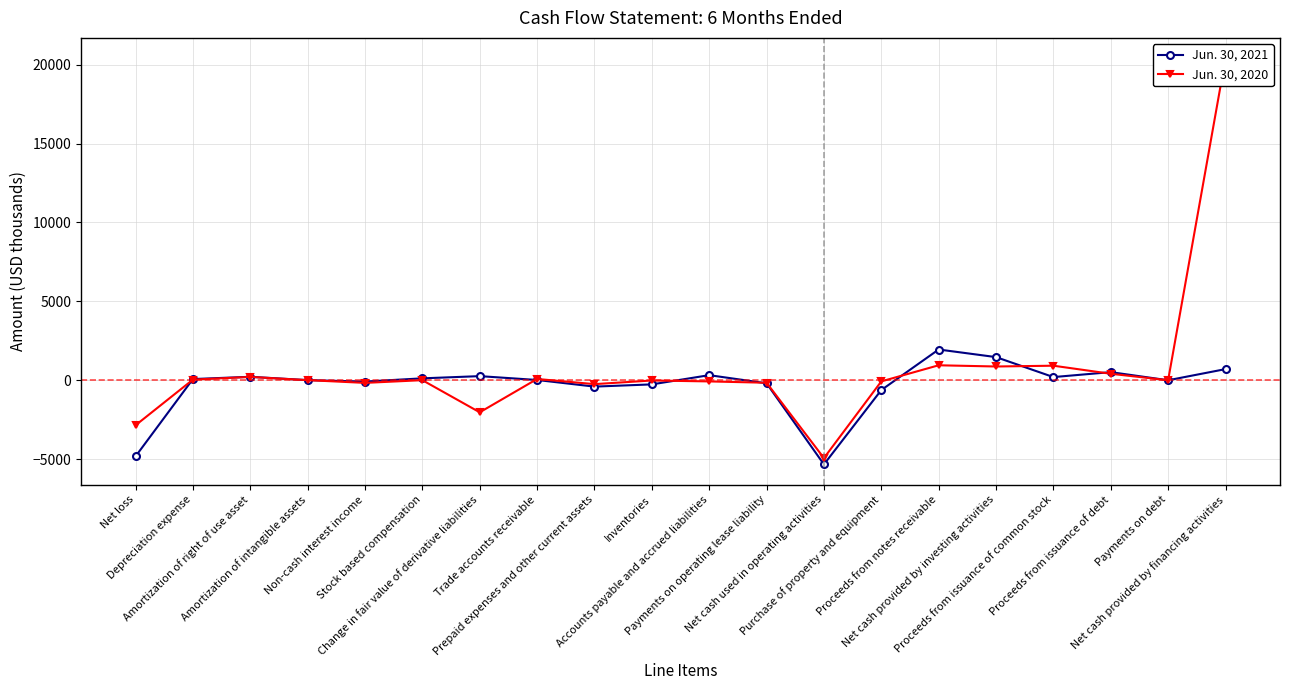

At which category does Jun. 30, 2021 reach its first local peak?

Amortization of right of use asset